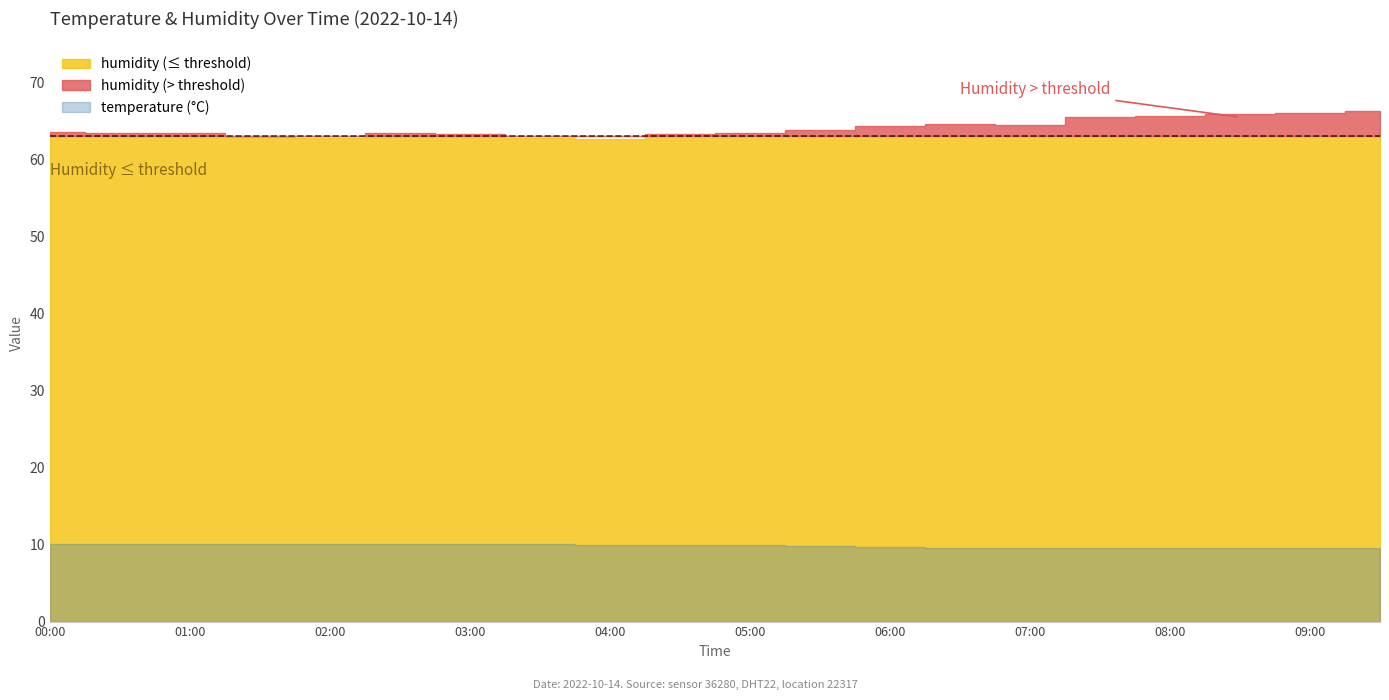

What is the label of the 13th point from the left?

06:00